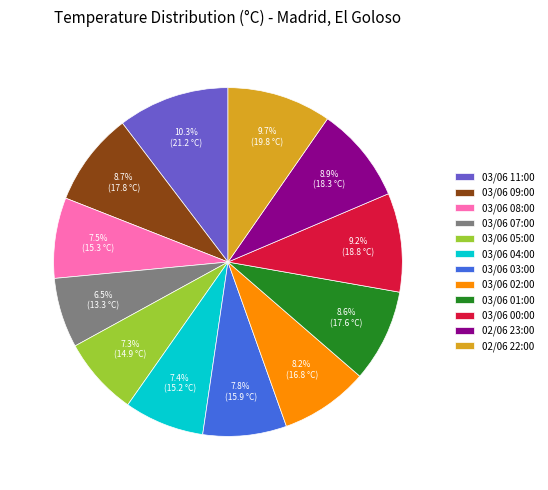

To the nearest percent, what percentage of the pie is 03/06 05:00?

7%